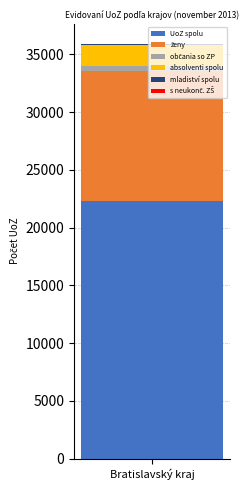

How many series are shown in this chart?

6